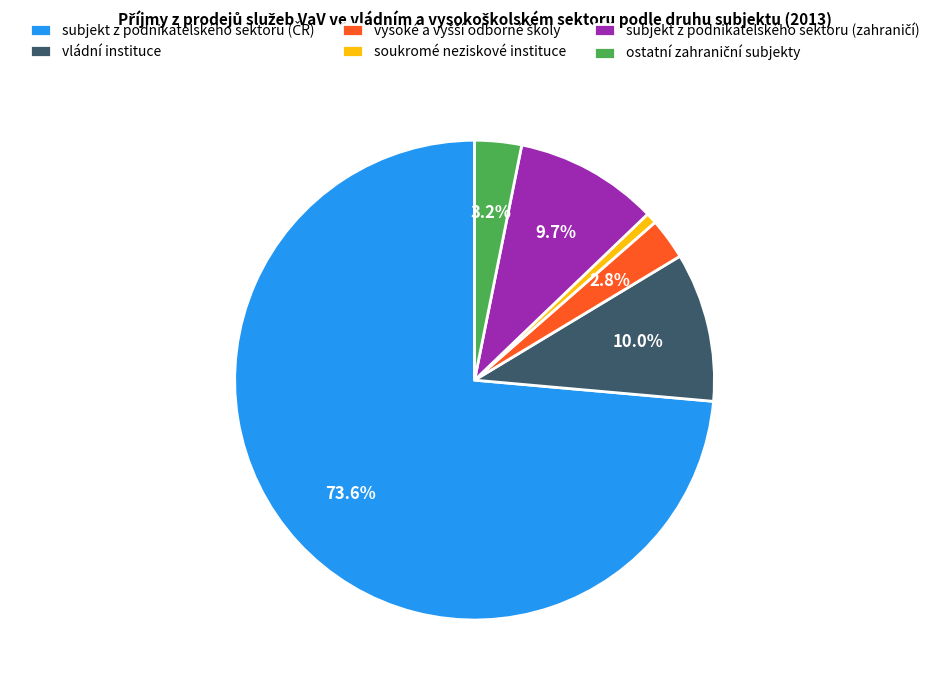

What portion of the pie excludes vládní instituce?

90.0%